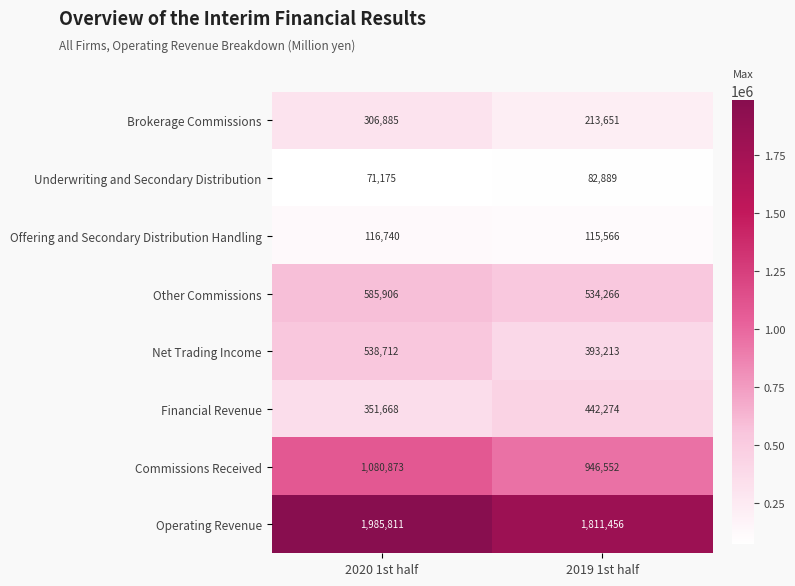

How many categories are shown in the chart?

2